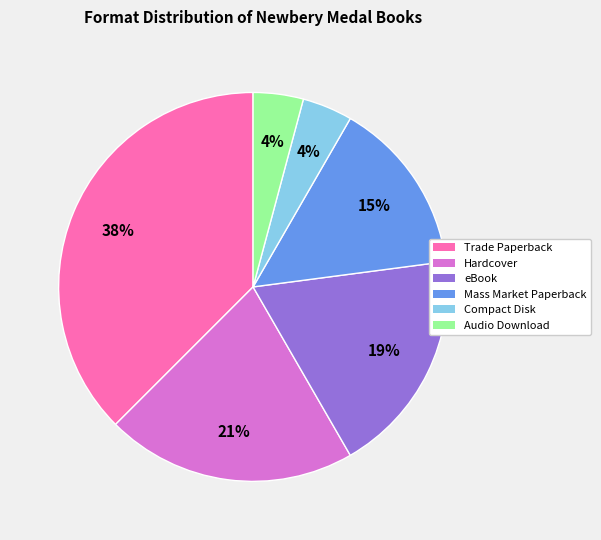

To the nearest percent, what is the difference between the Hardcover and Audio Download slice percentages?

17%